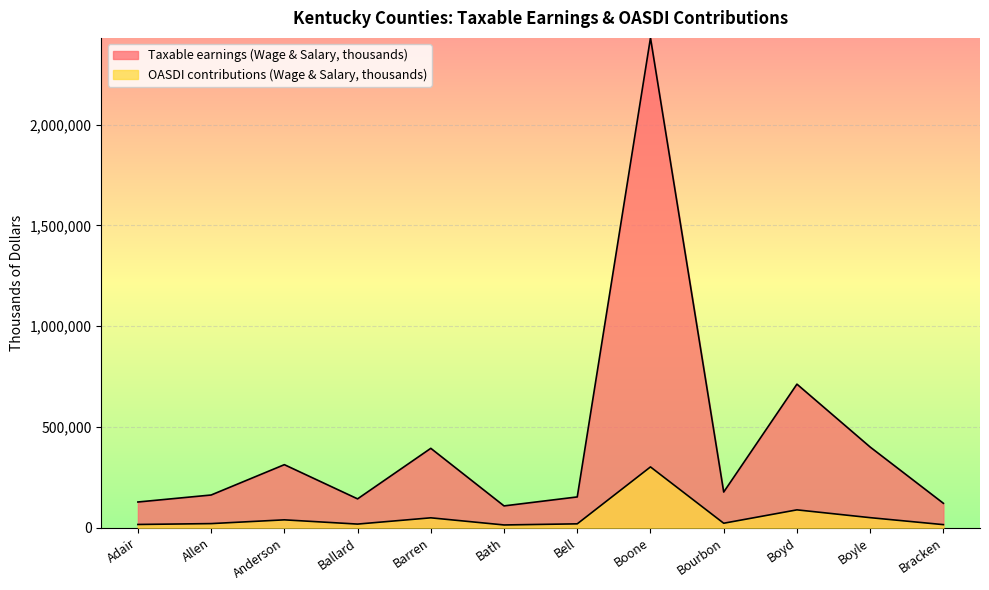

Rank the categories by Taxable earnings (Wage & Salary, thousands) value from highest to lowest.

Boone, Boyd, Boyle, Barren, Anderson, Bourbon, Allen, Bell, Ballard, Adair, Bracken, Bath